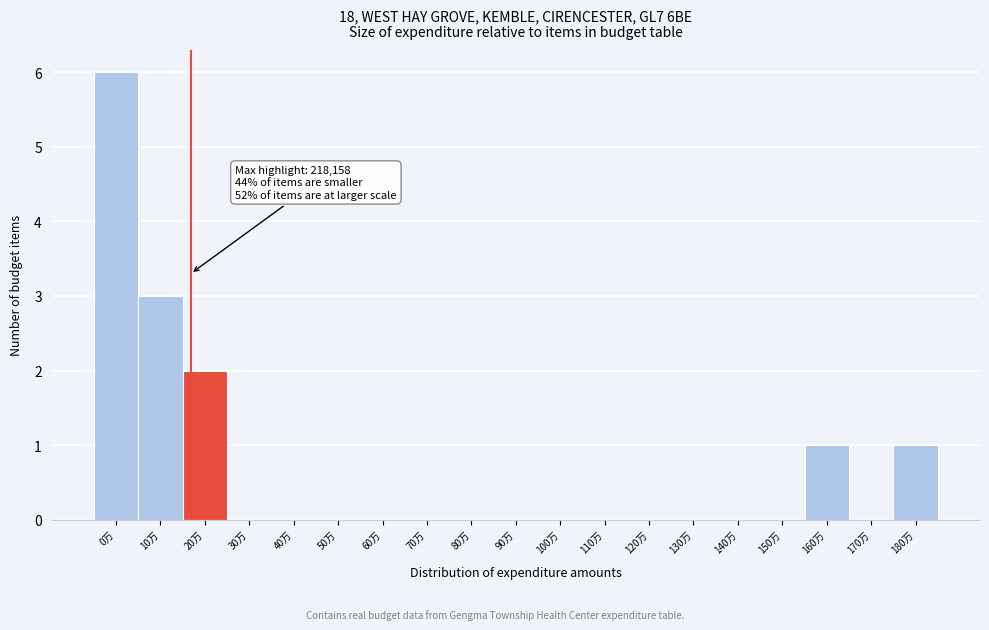

Reading left to right, list all the values displayed in this chart.

0万=6	10万=3	20万=2	30万=0	40万=0	50万=0	60万=0	70万=0	80万=0	90万=0	100万=0	110万=0	120万=0	130万=0	140万=0	150万=0	160万=1	170万=0	180万=1